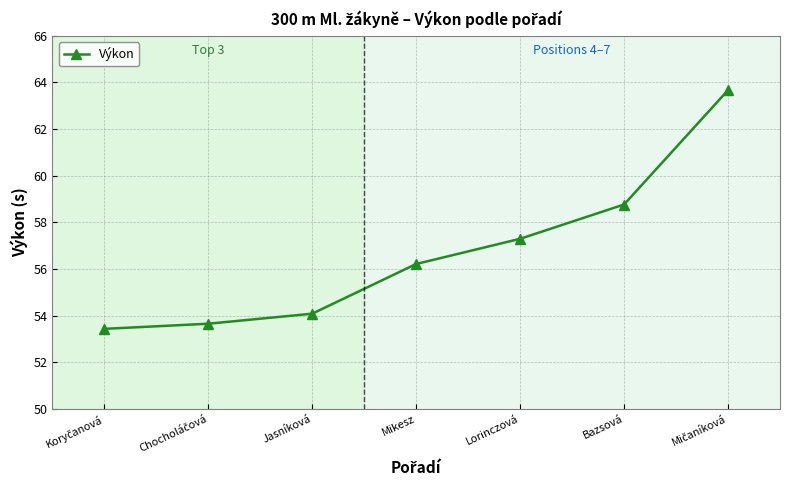

What is the value of the 6th point from the left?

58.8